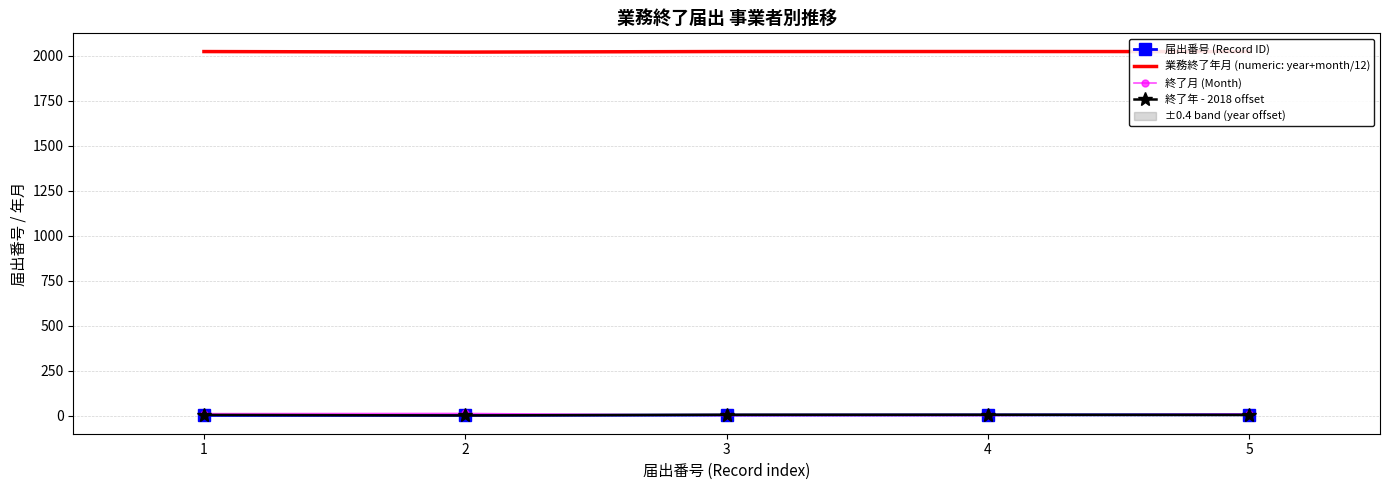

Read the 業務終了年月 (numeric: year+month/12) value at 5.

2022.7